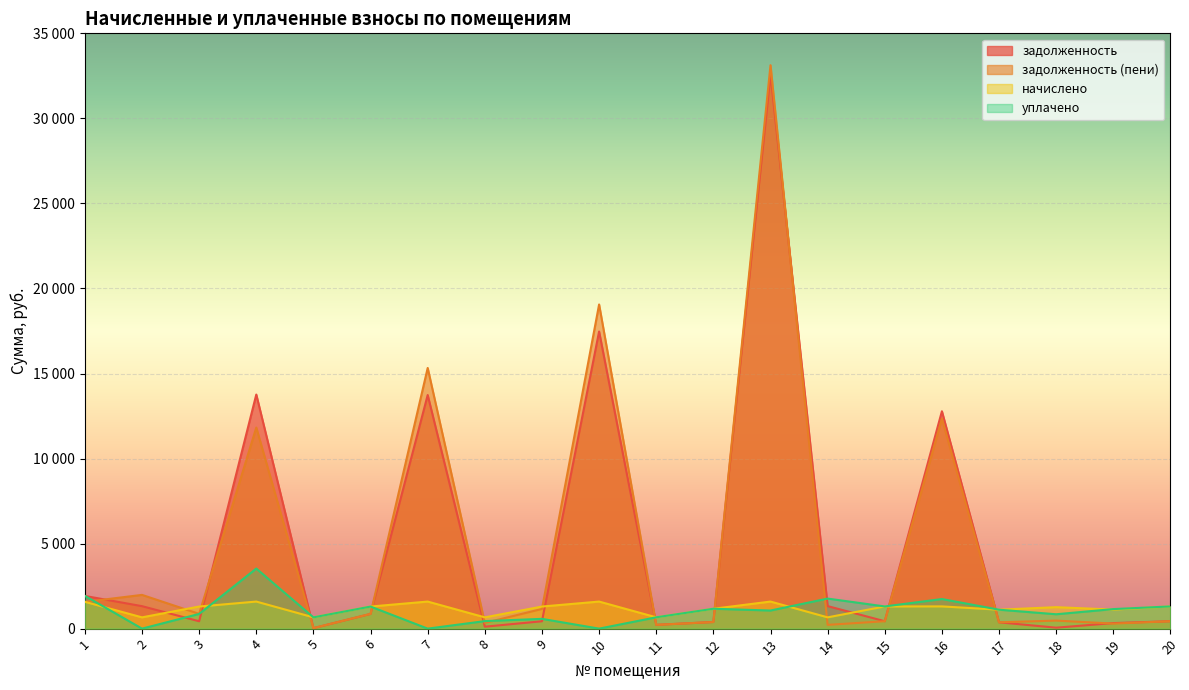

At which category does задолженность reach its first local valley?

3